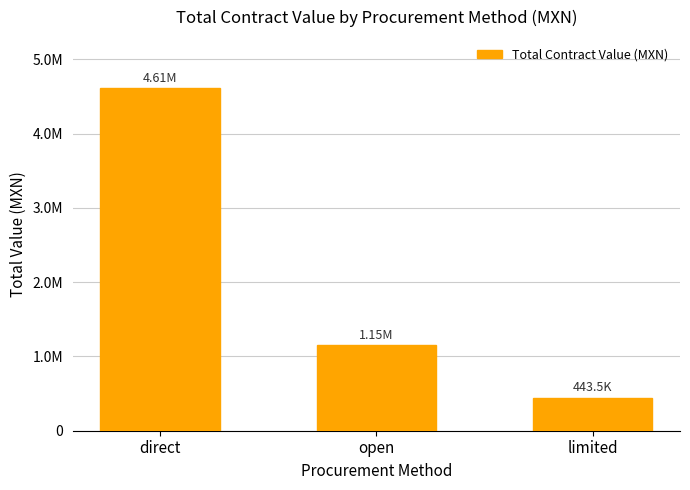

Does the chart contain any negative values?

No